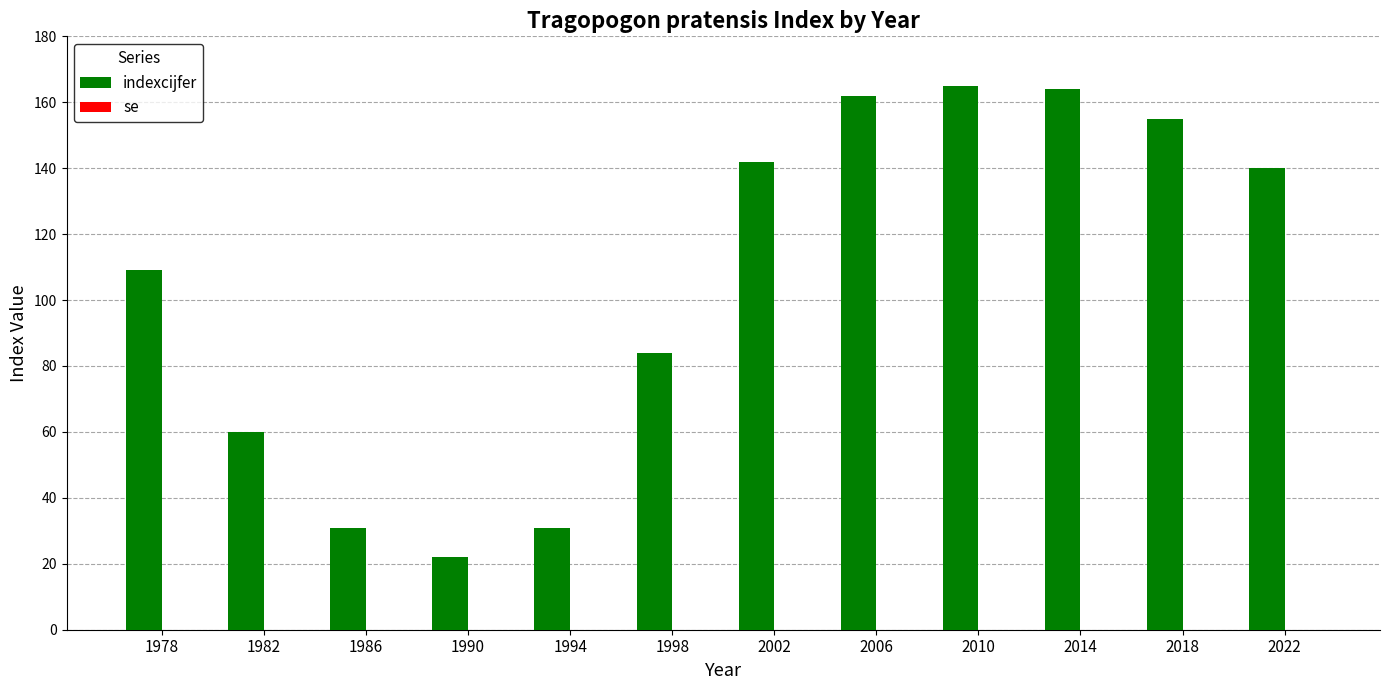

How many values are below 140?

6